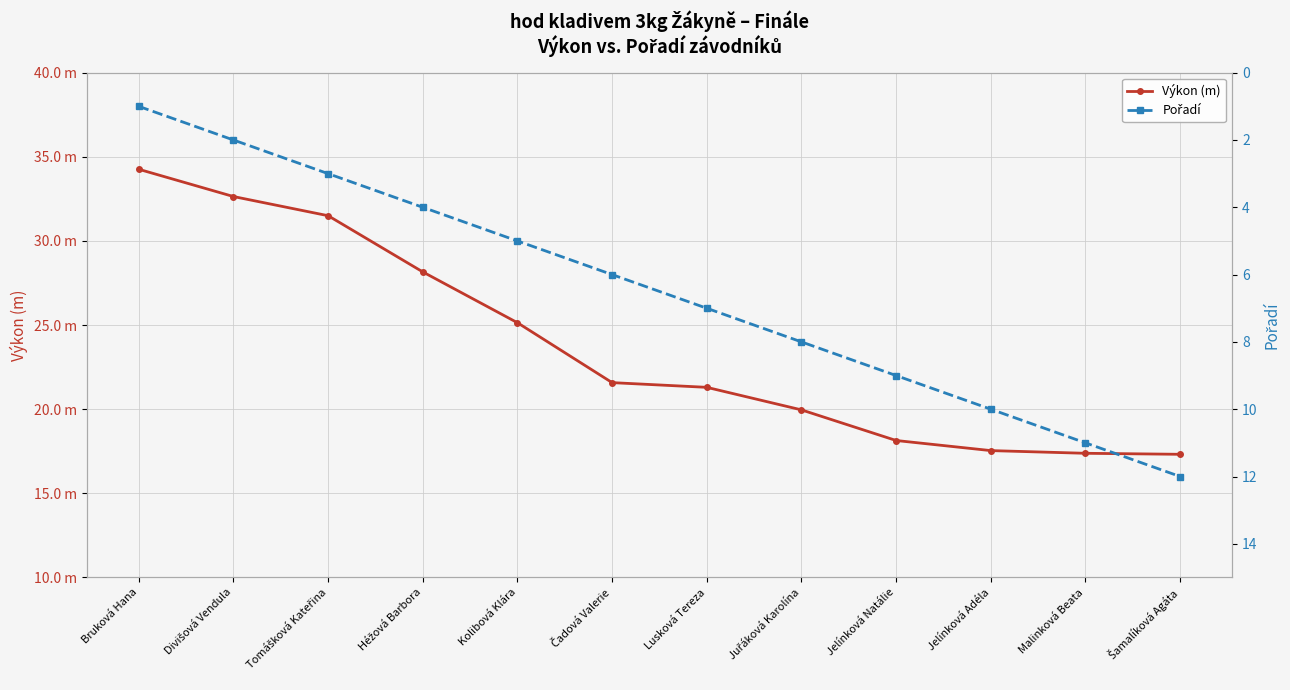

Which category has the lowest value across all series?

Bruková Hana